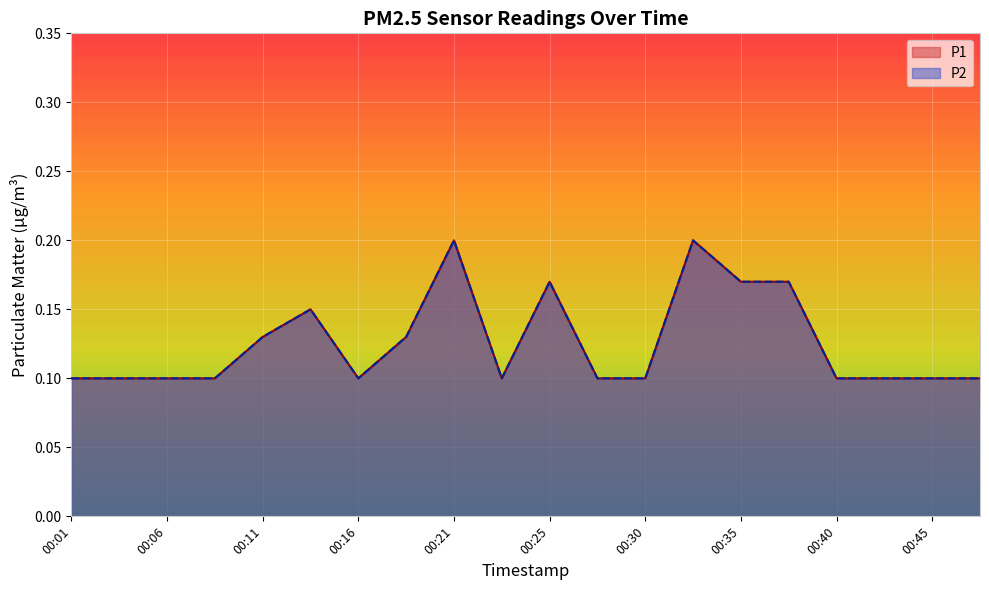

In P1, how many points are lower than both neighbors (excluding endpoints)?

2